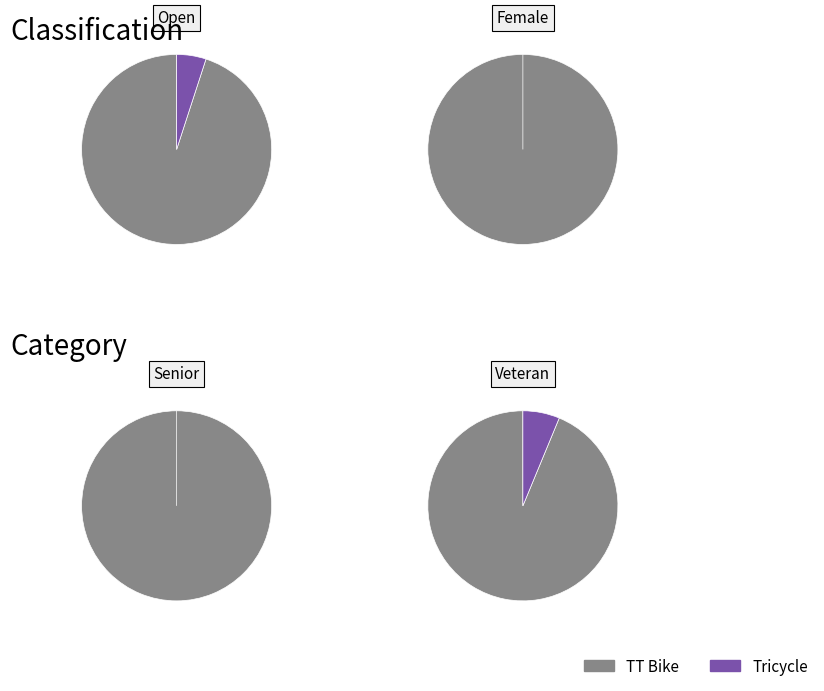

Rank the categories by value from highest to lowest.

TT Bike, Tricycle